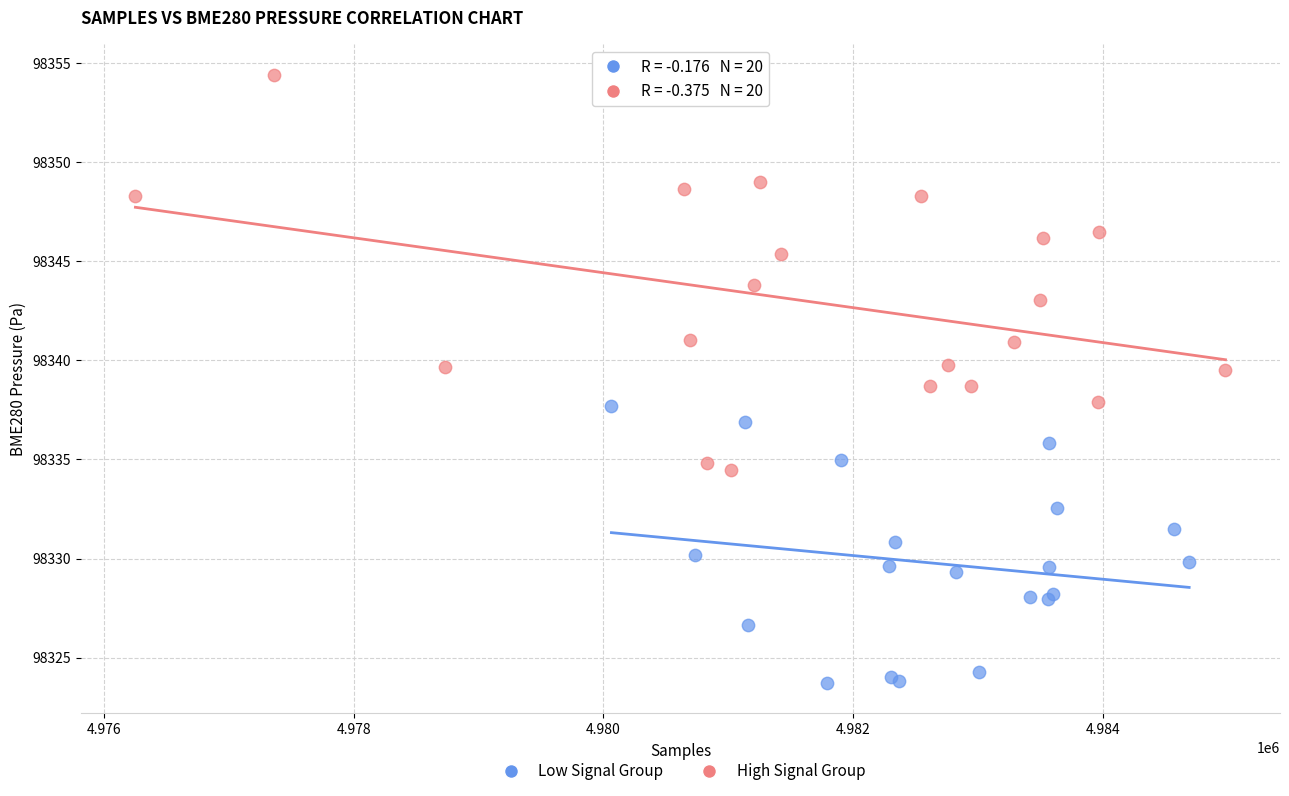

Which series has the widest spread of Y values?

High Signal Group